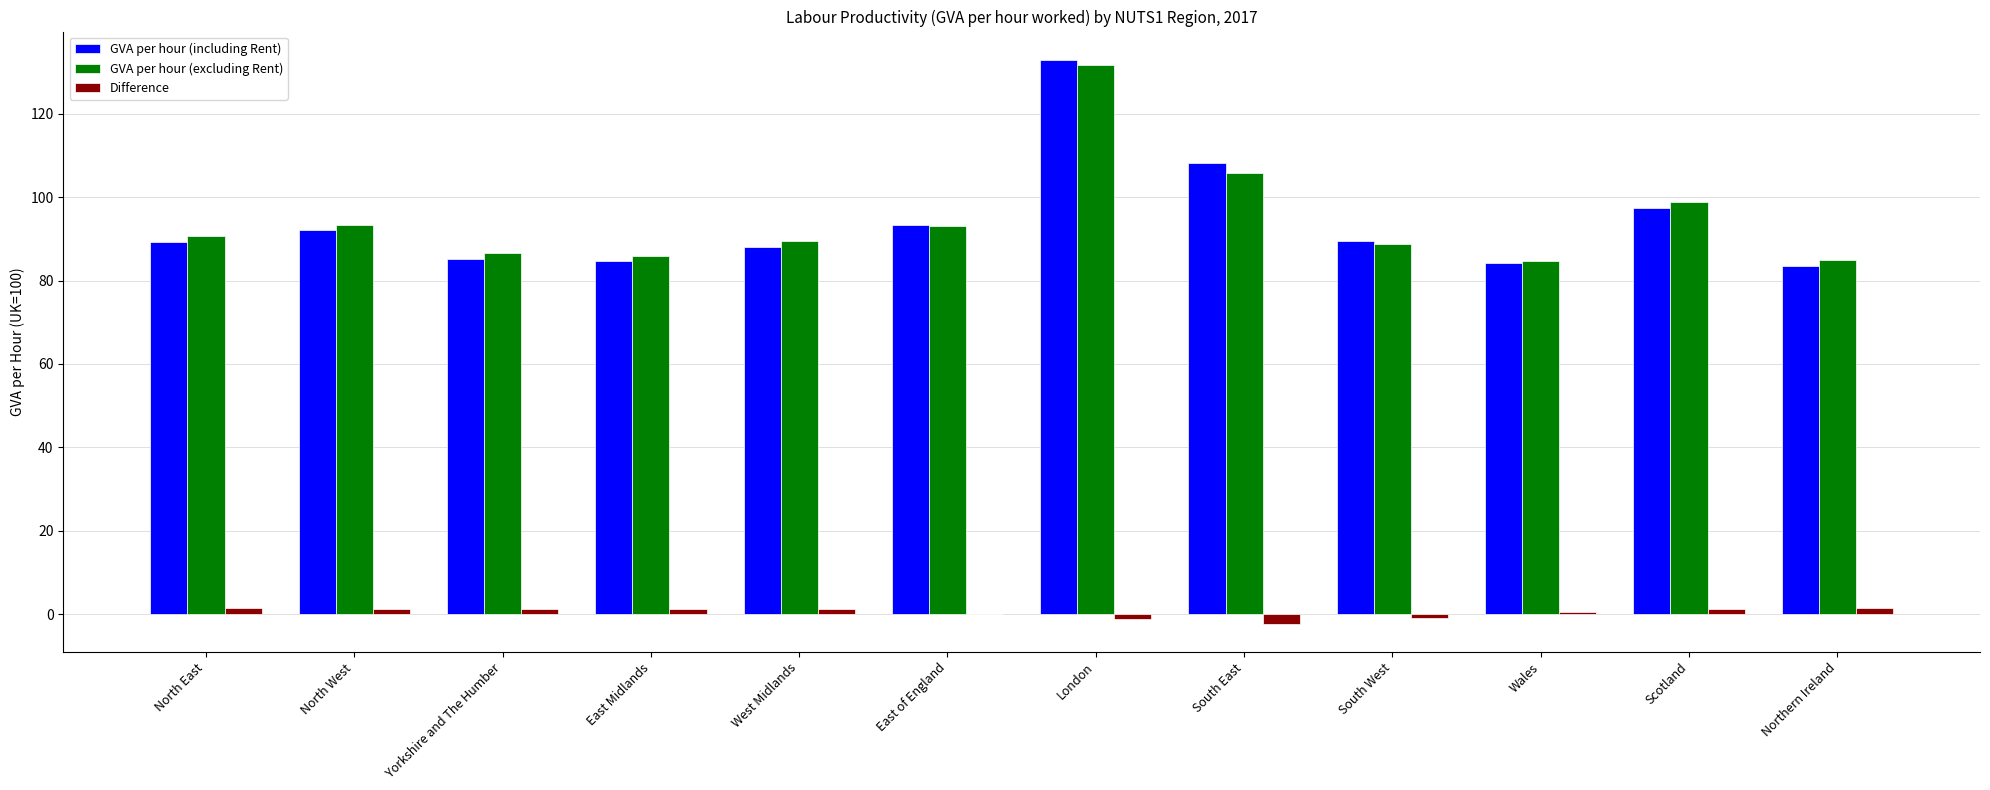

At which category does the chart reach its peak across all series?

London